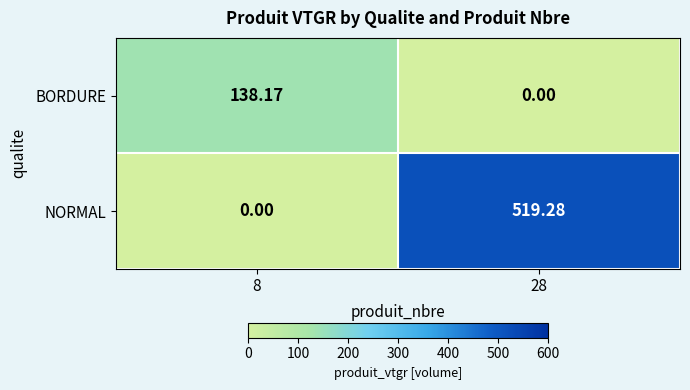

Which series has the largest total across all categories?

NORMAL